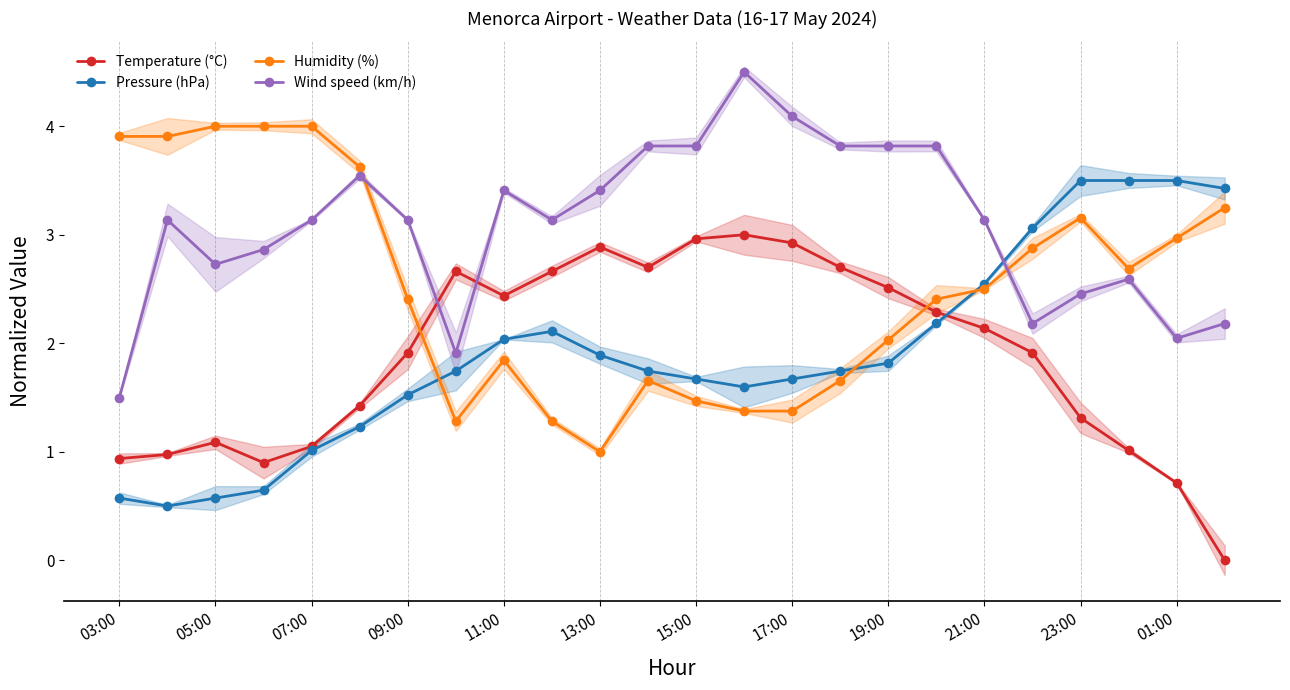

Where is the first local minimum for Wind speed (km/h)?

05:00